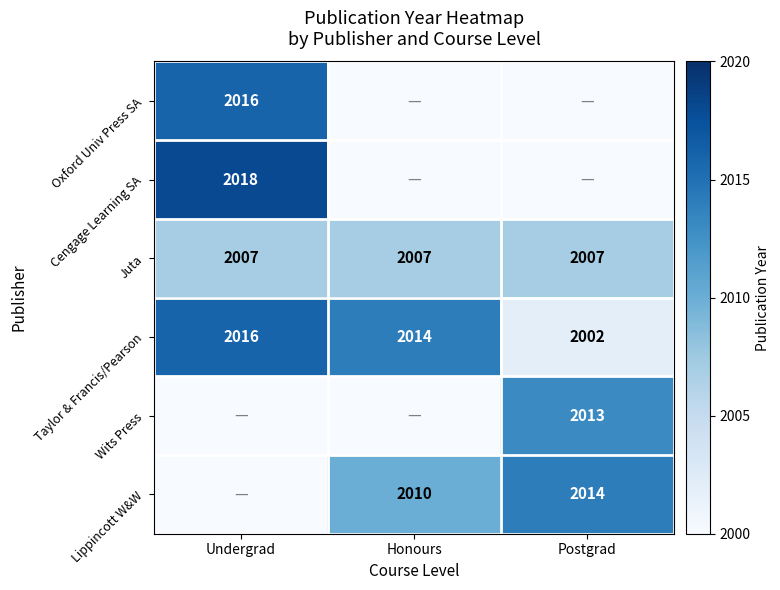

The value of Taylor & Francis/Pearson at Undergrad is 1398. True or false?

False